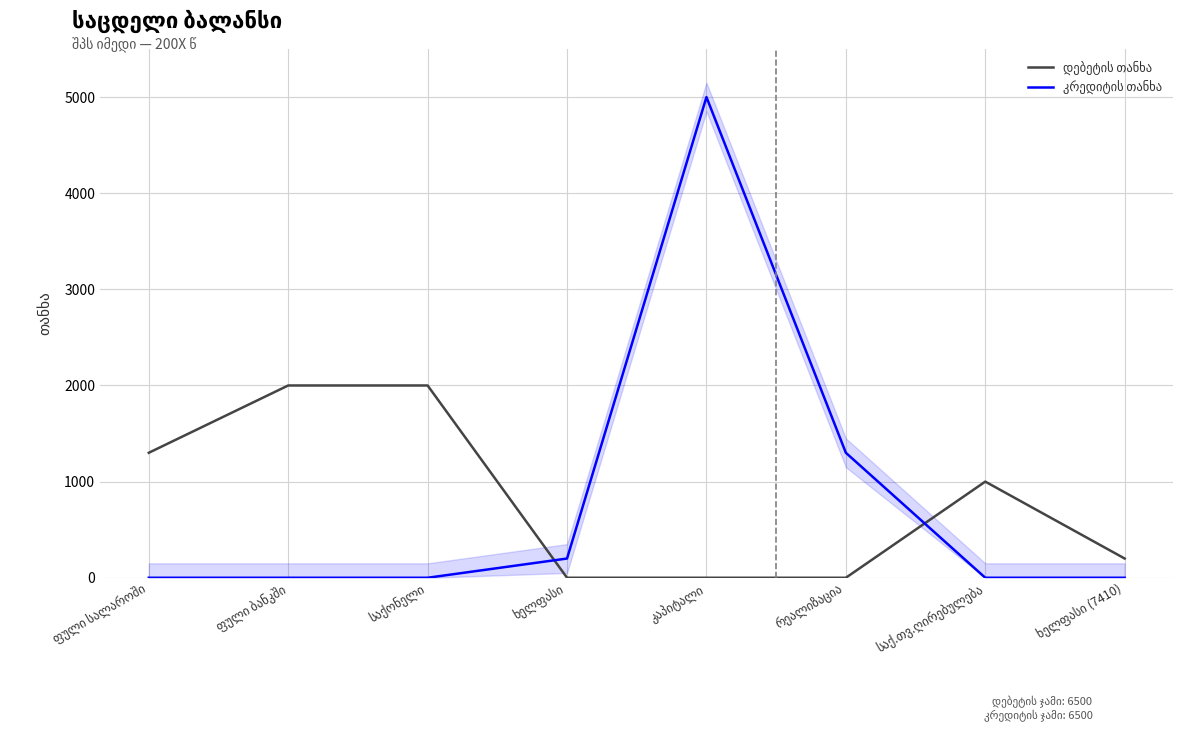

Between კაპიტალი and საქონელი, which is larger?

საქონელი